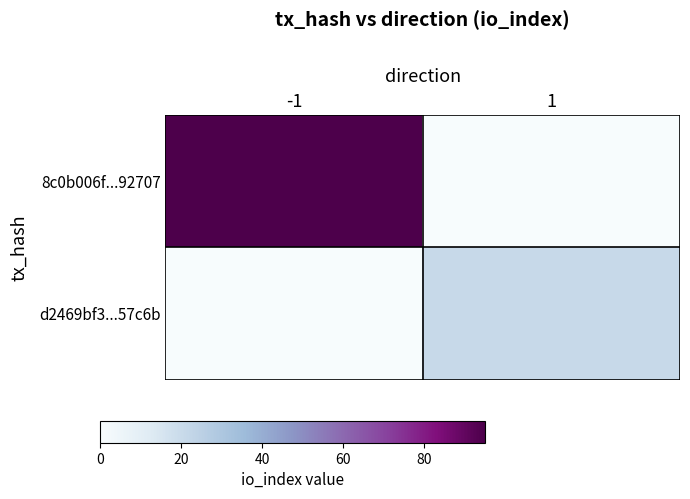

What is the difference between the highest and lowest values at 1?

0.2